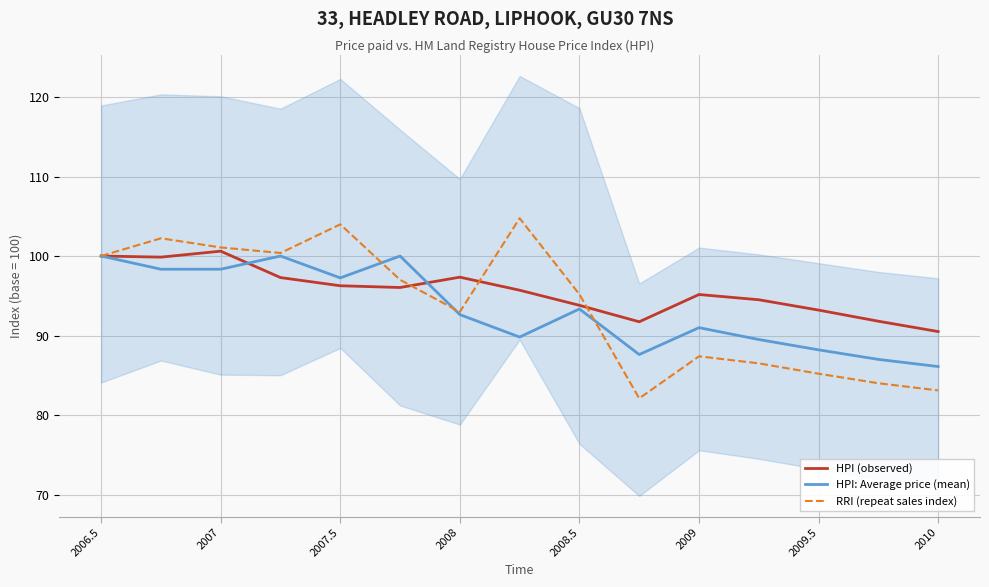

How many intersections are there between RRI (repeat sales index) and HPI (observed)?

3